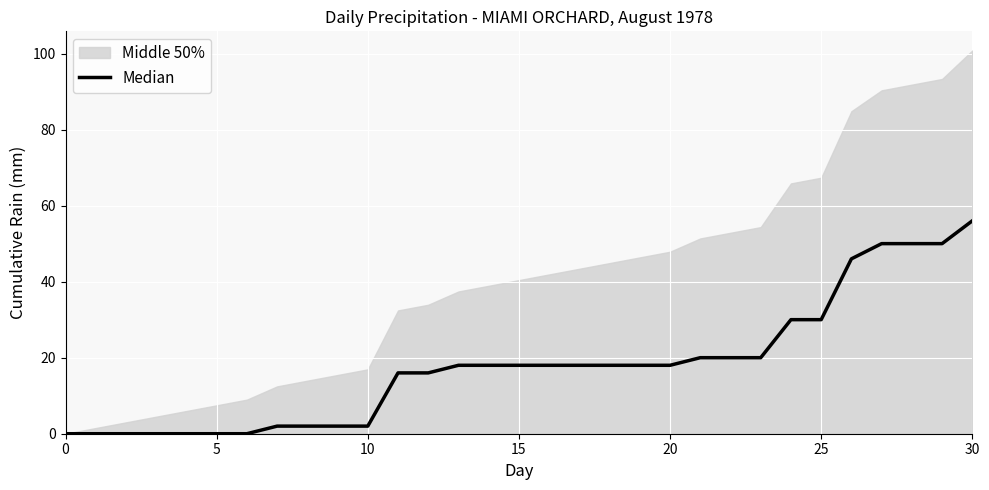

What is the difference between the maximum and second lowest values?

56